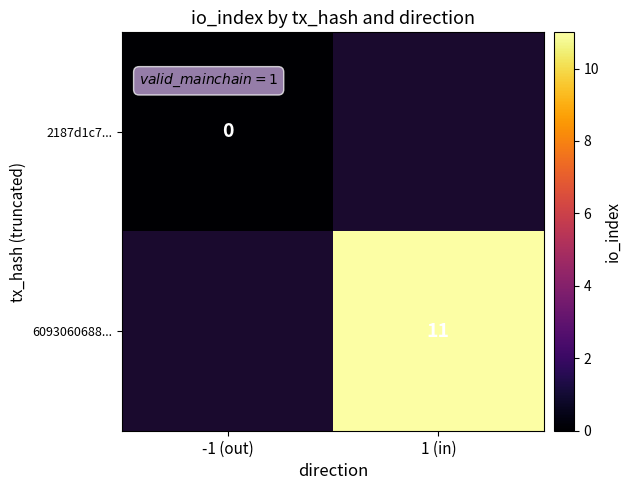

The 6093060688... series shows 11 at 1 (in). True or false?

True